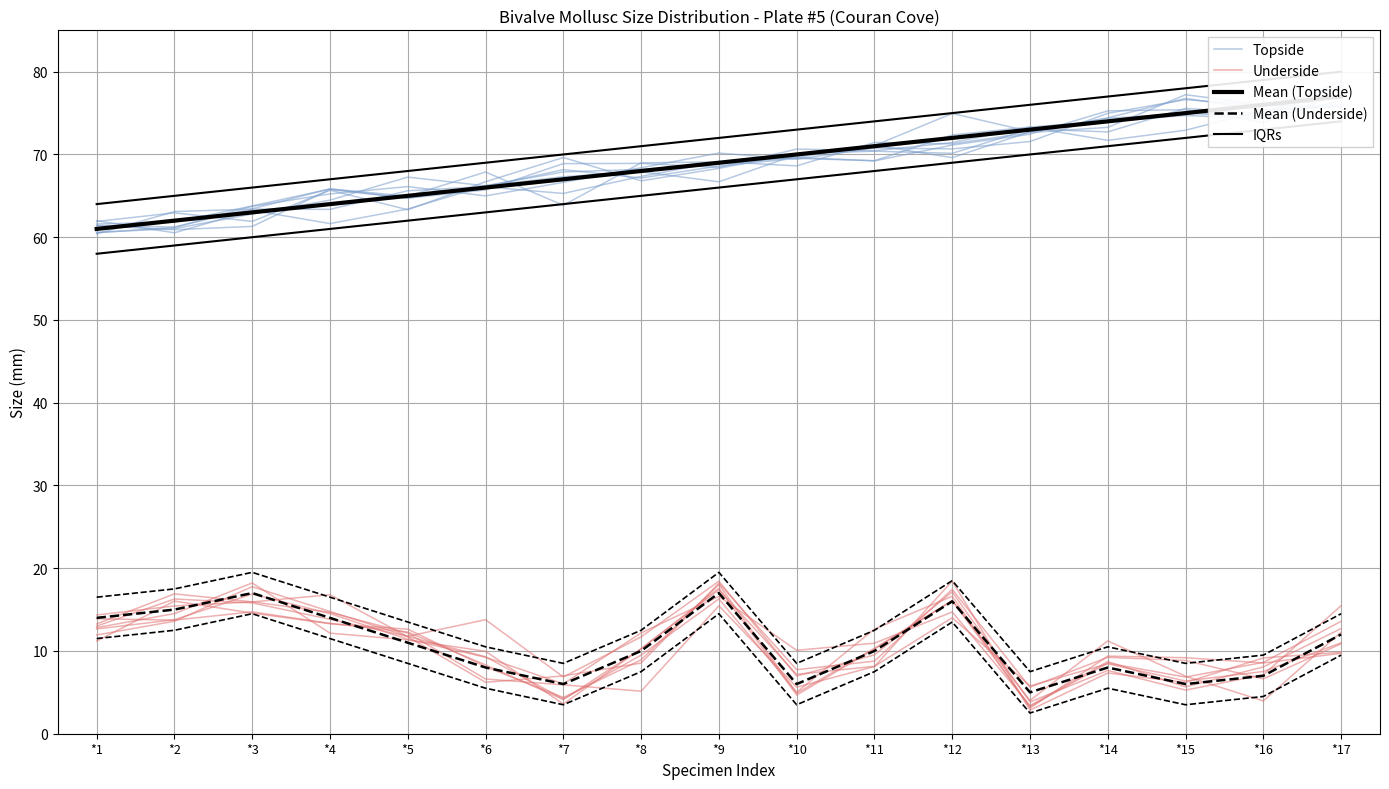

True or false: Mean (Underside) and Topside intersect in this chart.

False